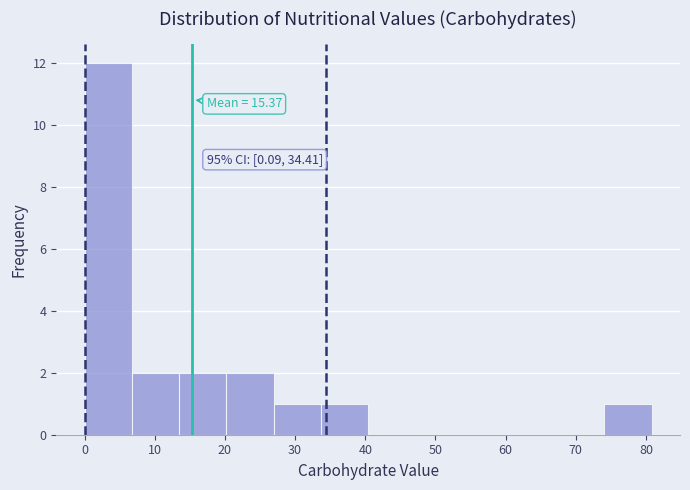

Which range on the x-axis has the tallest bar?

0 to 7